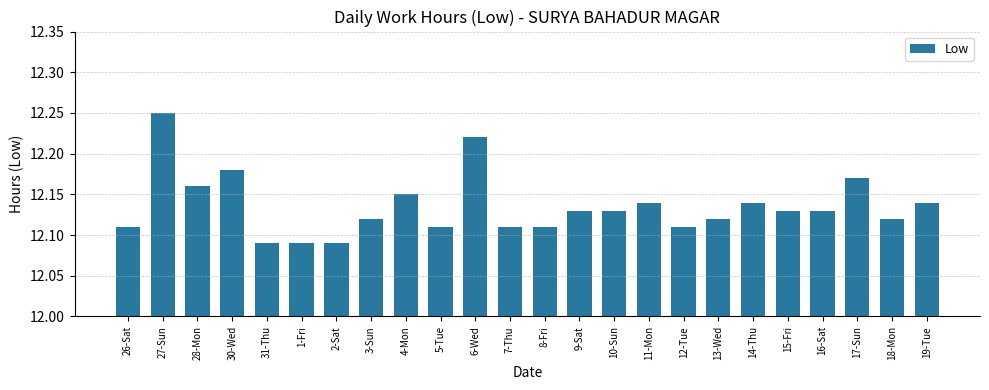

Is it true that the value at 10-Sun is 17.6?

False